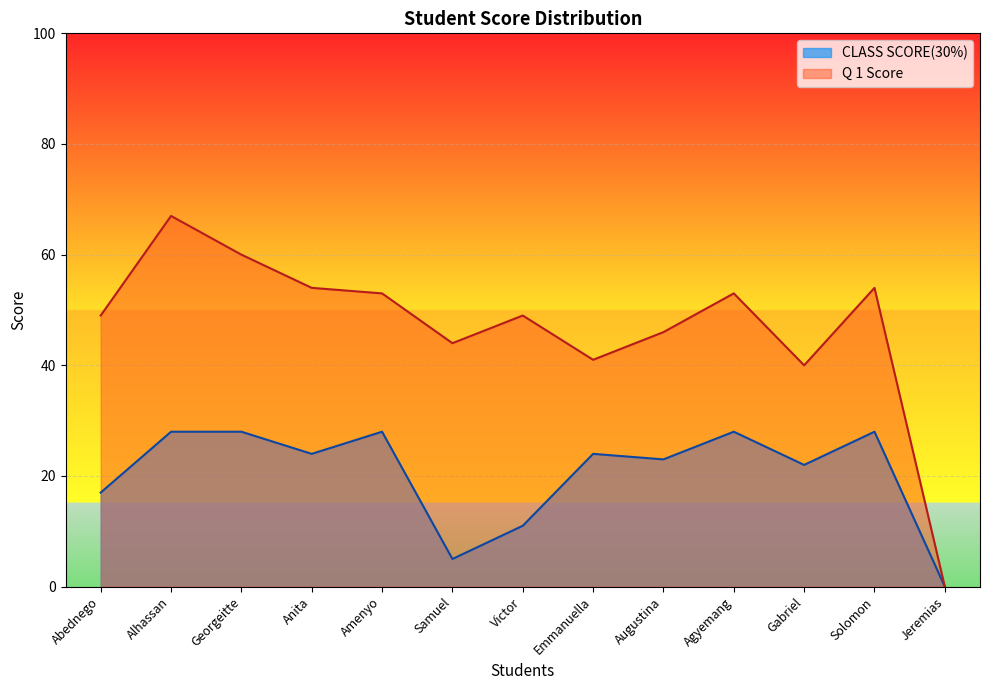

True or false: Q 1 Score has a value of 57 at Emmanuella.

False